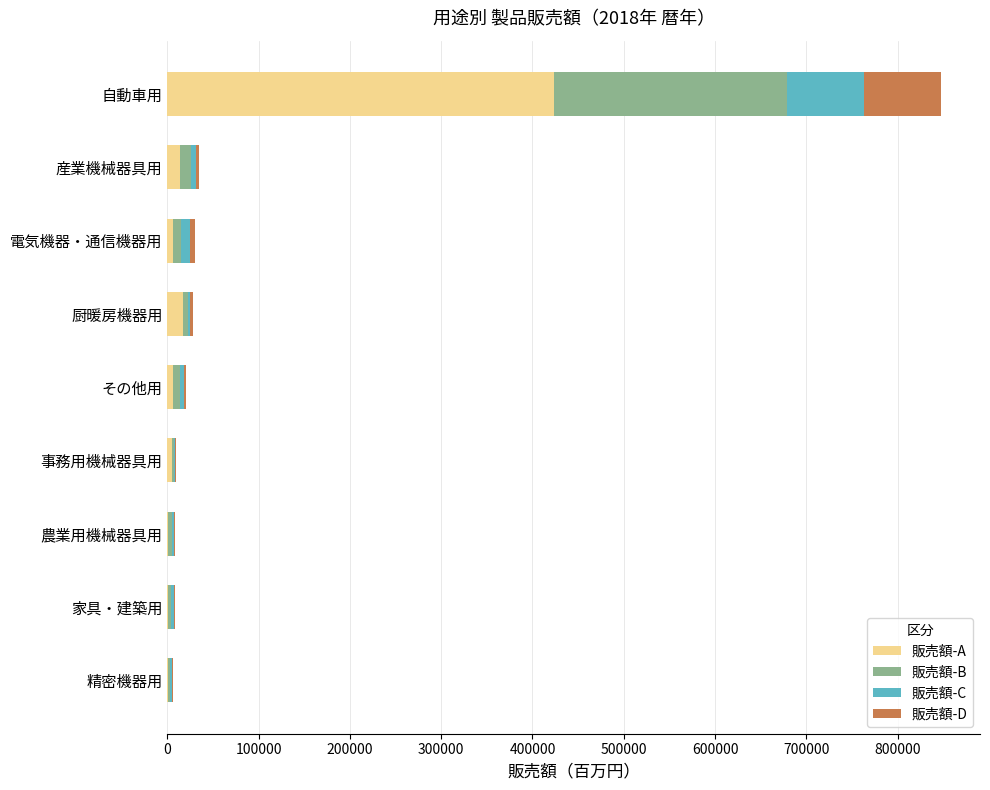

Which category has the highest value in the 販売額-A series?

自動車用